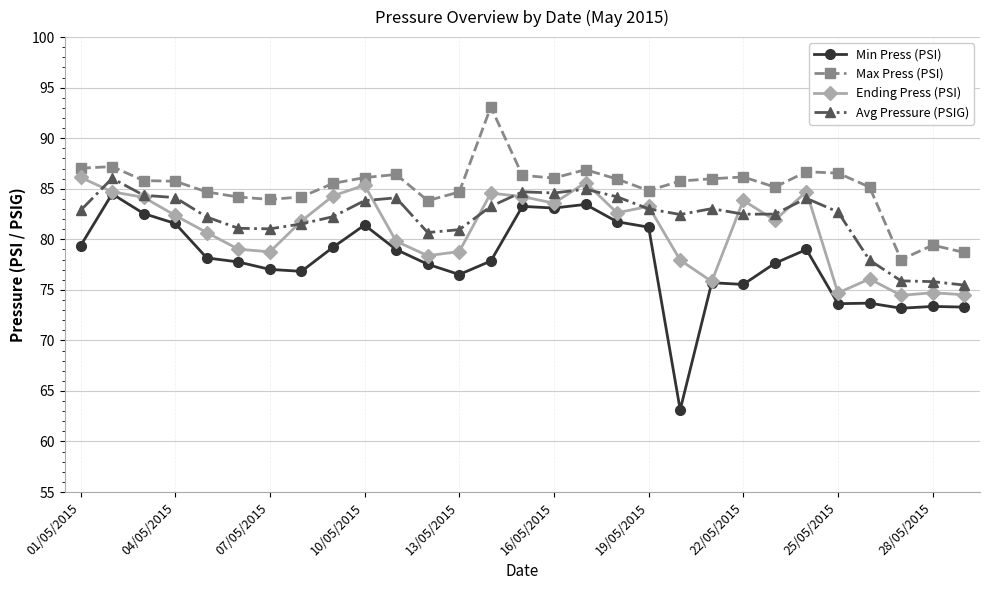

How many values in the Ending Press (PSI) series exceed 81?

16